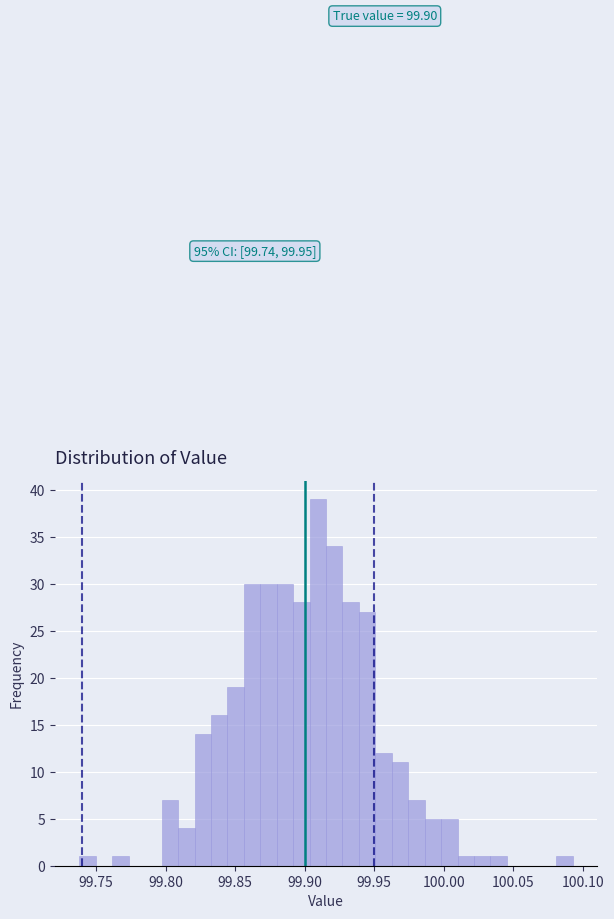

Read against the x-axis, roughly where is the centre of the tallest bar?

99.910